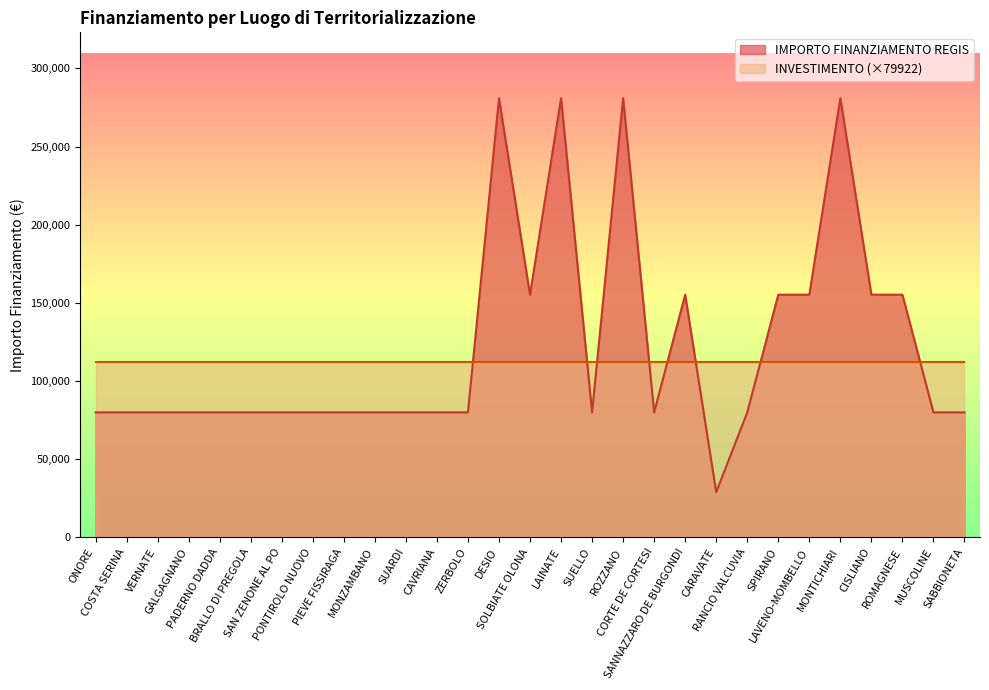

Rank the categories by value from lowest to highest.

CARAVATE, ONORE, COSTA SERINA, VERNATE, GALGAGNANO, PADERNO DADDA, BRALLO DI PREGOLA, SAN ZENONE AL PO, PONTIROLO NUOVO, PIEVE FISSIRAGA, MONZAMBANO, SUARDI, CAVRIANA, ZERBOLO, SUELLO, CORTE DE CORTESI, RANCIO VALCUVIA, MUSCOLINE, SABBIONETA, SOLBIATE OLONA, SANNAZZARO DE BURGONDI, SPIRANO, LAVENO-MOMBELLO, CISLIANO, ROMAGNESE, DESIO, LAINATE, ROZZANO, MONTICHIARI